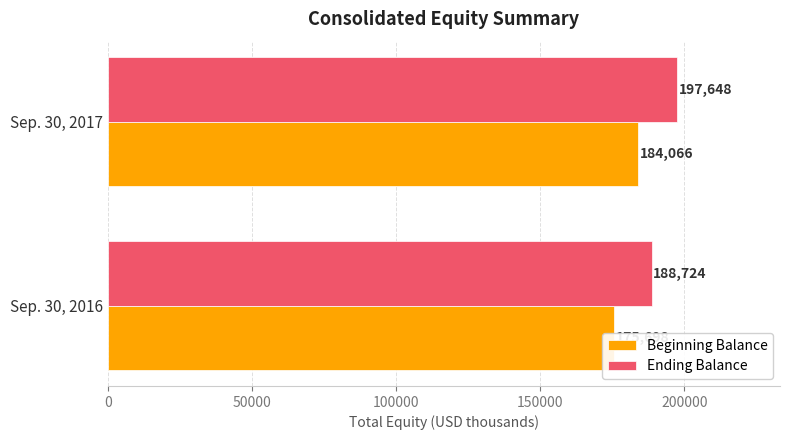

Which series has the widest spread of values?

Ending Balance